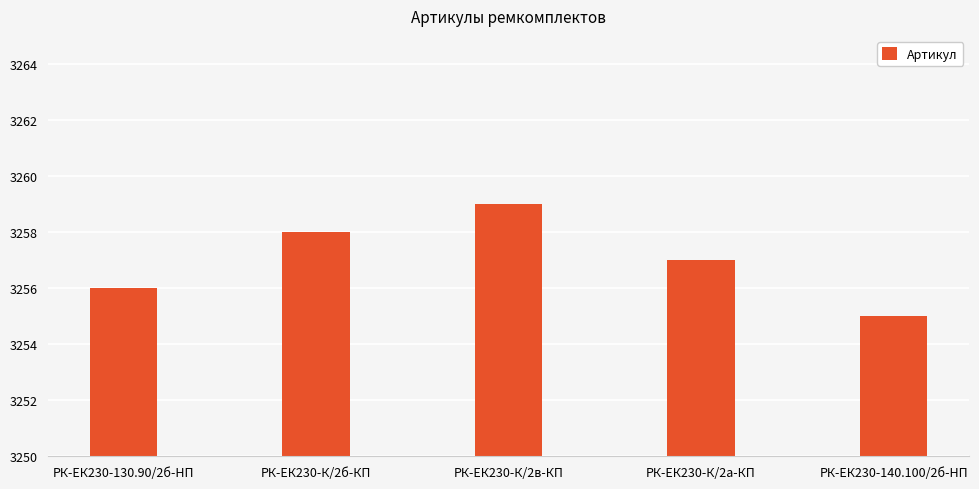

What is the difference between the values at РК-ЕК230-130.90/2б-HП and РК-ЕК230-К/2б-КП?

2